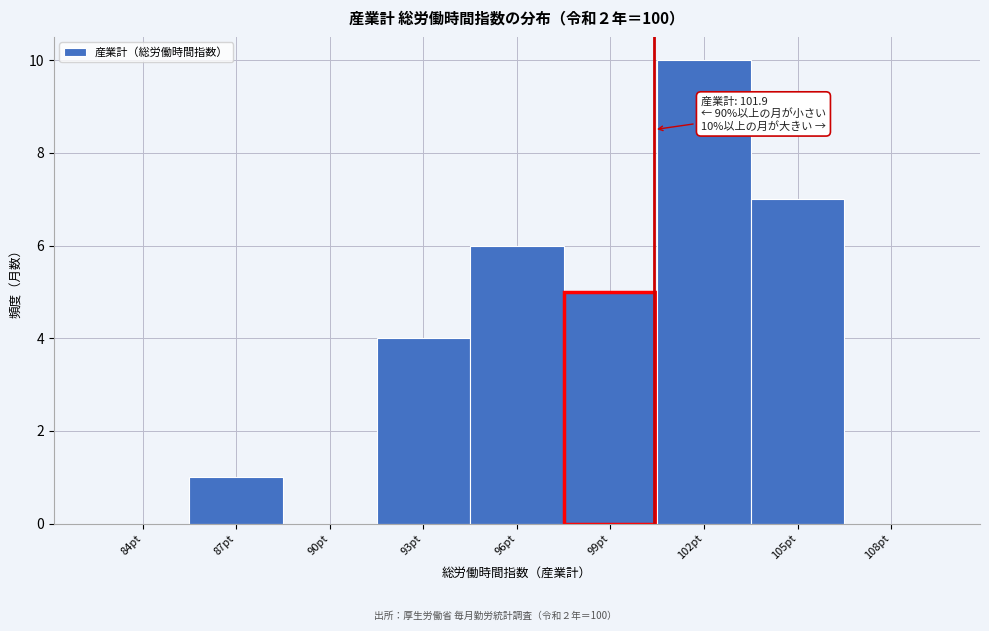

Reading right to left, list all the values displayed in this chart.

108pt=0	105pt=7	102pt=10	99pt=5	96pt=6	93pt=4	90pt=0	87pt=1	84pt=0